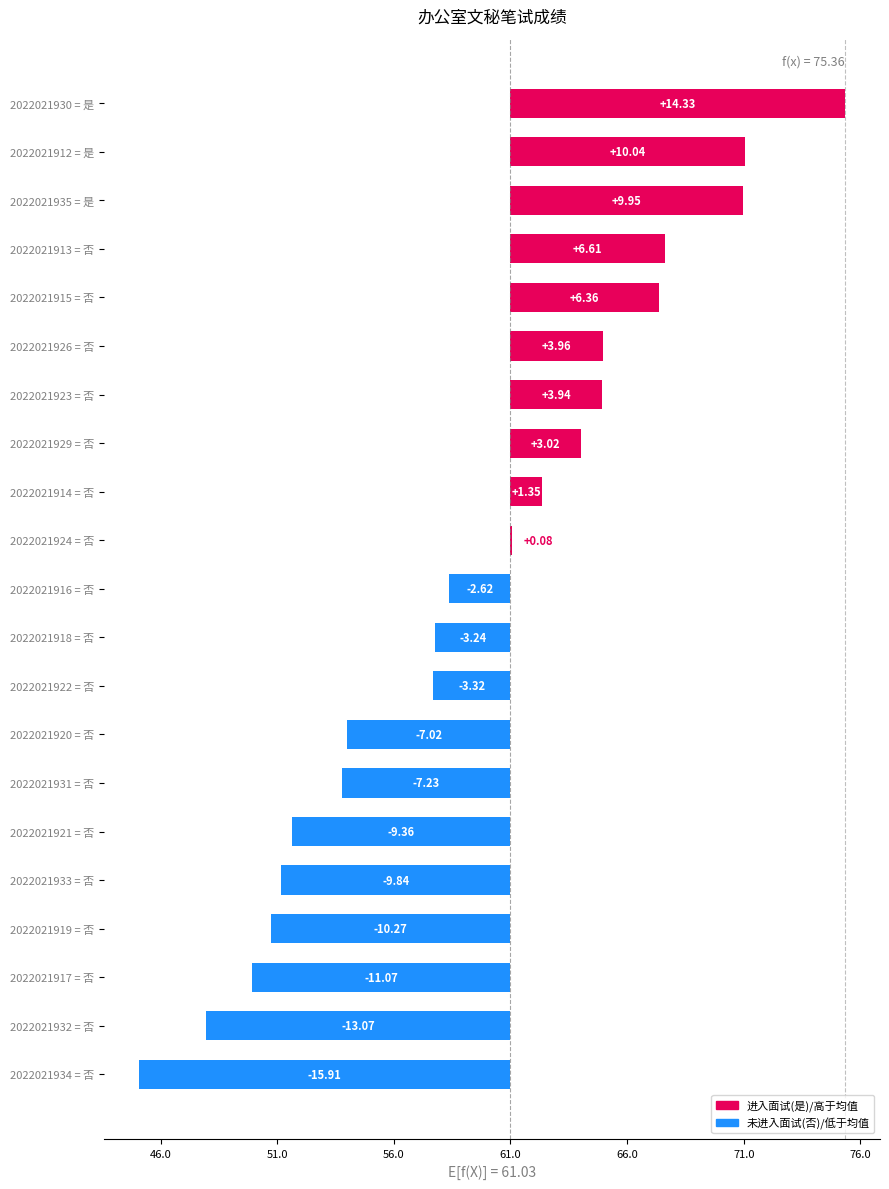

Where is the data nearest to the value 0?

2022021924 = 否